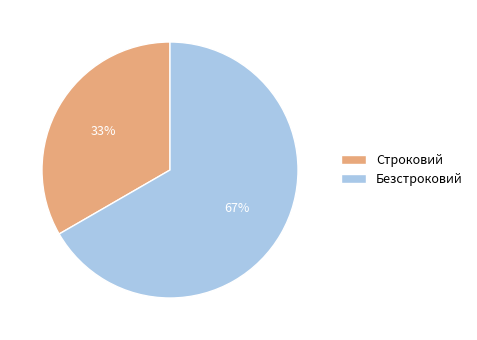

Is Безстроковий the majority of the pie?

Yes